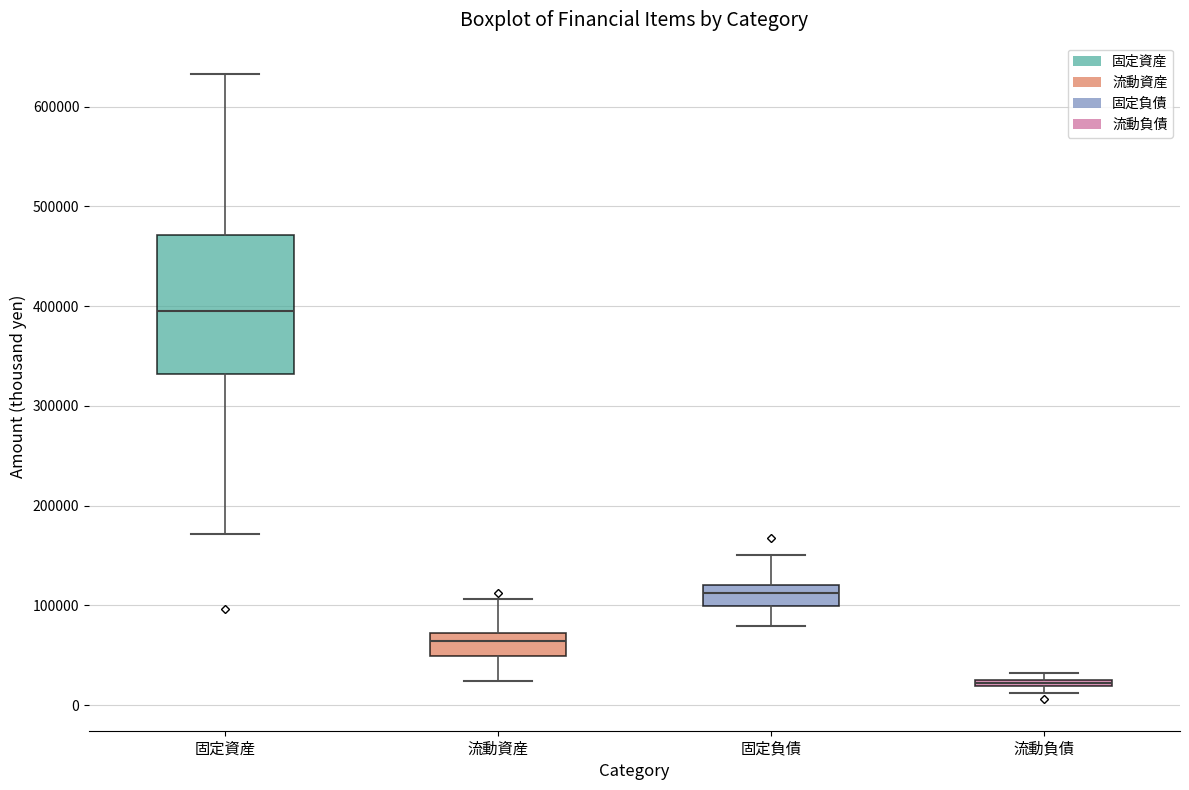

Comparing the boxes themselves (not the whiskers), which one is the tallest?

固定資産